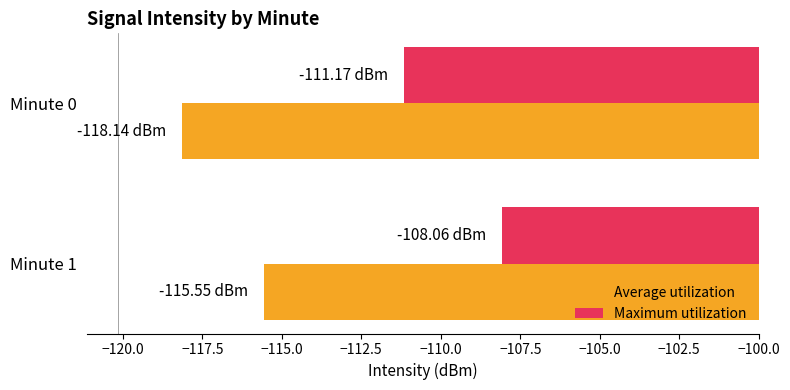

List the labels in order of Average utilization value, smallest first.

Minute 0, Minute 1